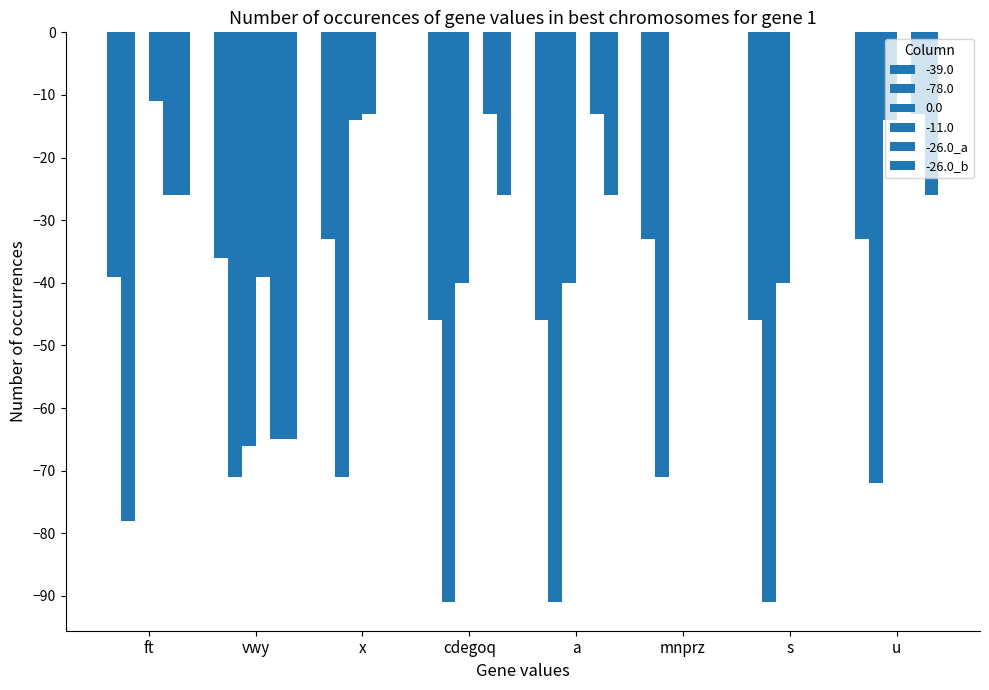

What is the difference between the maximum and minimum values in the -26.0_b series?

65